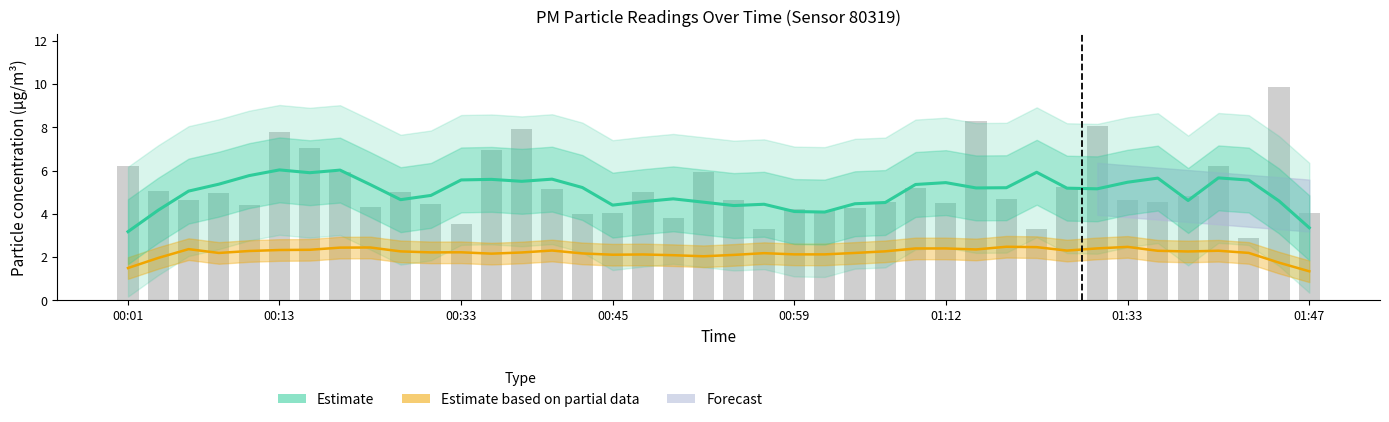

What is the difference between the Estimate values at 9 and 26?

0.7